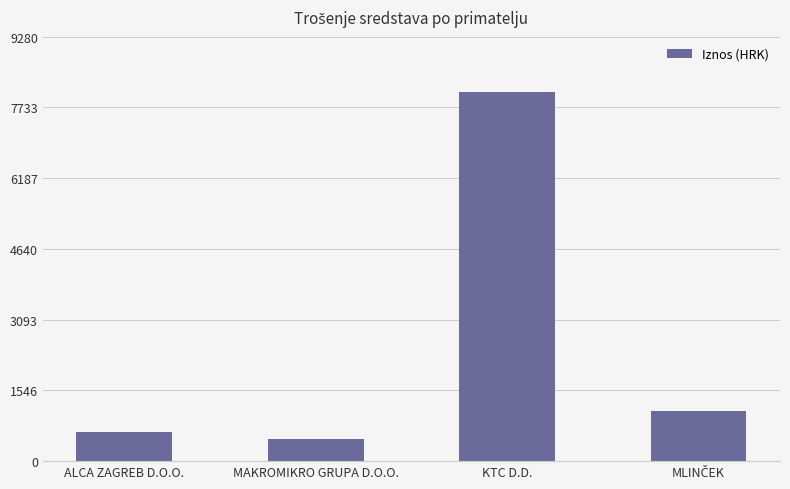

Reading left to right, transcribe all the data shown in this chart.

635.1	489.6	8070.1	1096.5